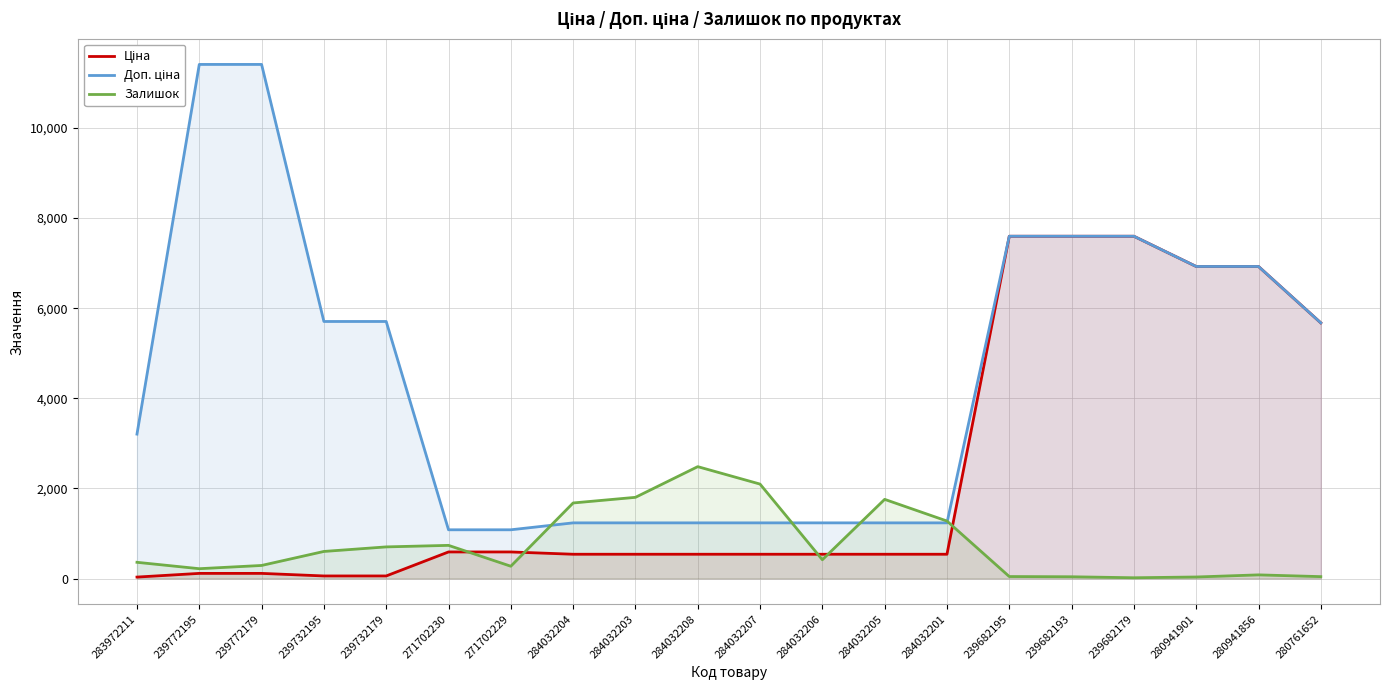

What is the difference between the second highest and second lowest values in the Ціна series?

7539.5